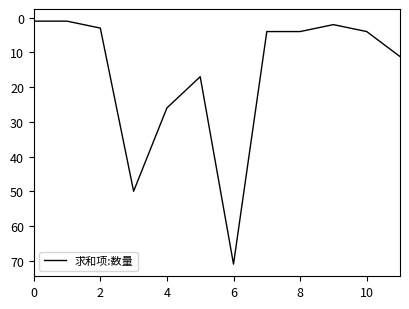

What is the difference between the maximum and minimum values?

70.0